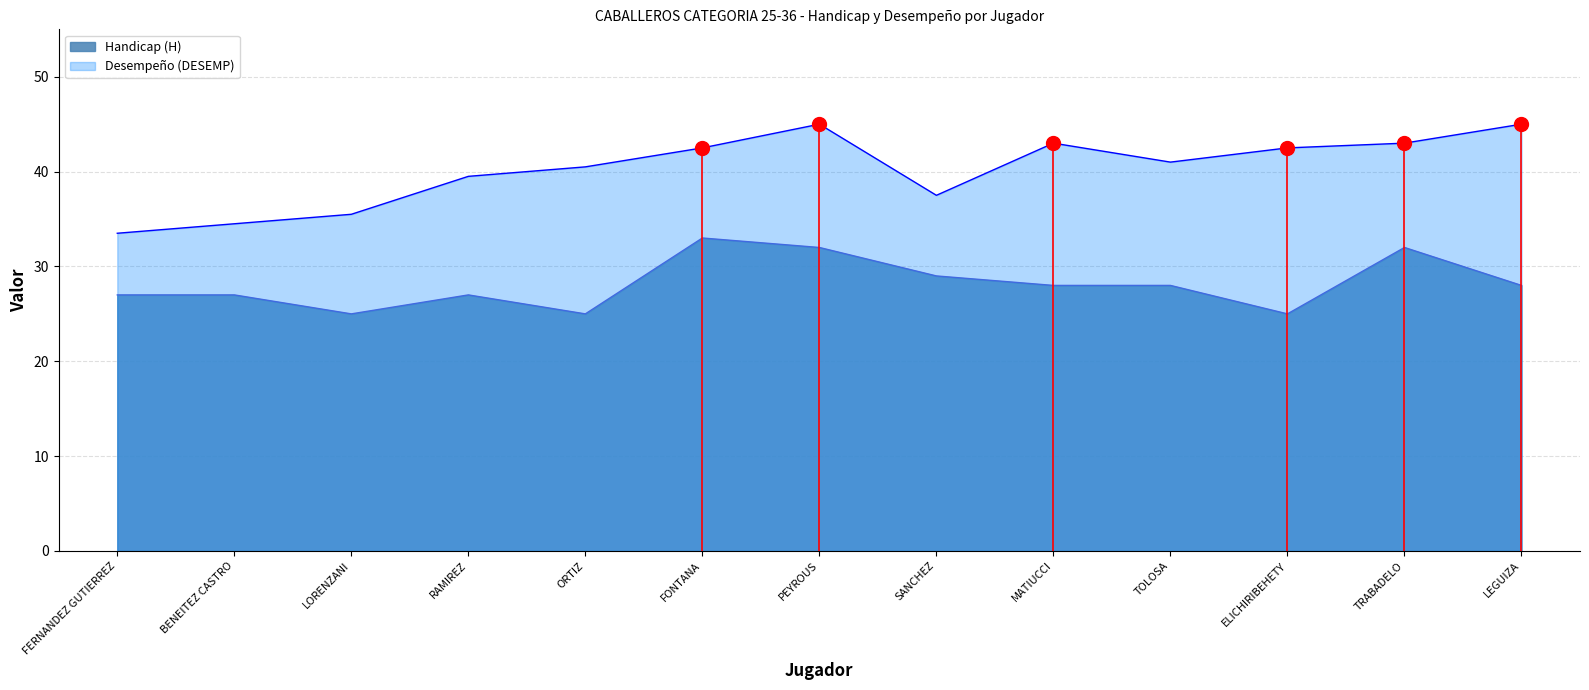

Which label corresponds to the largest value in the chart?

PEYROUS